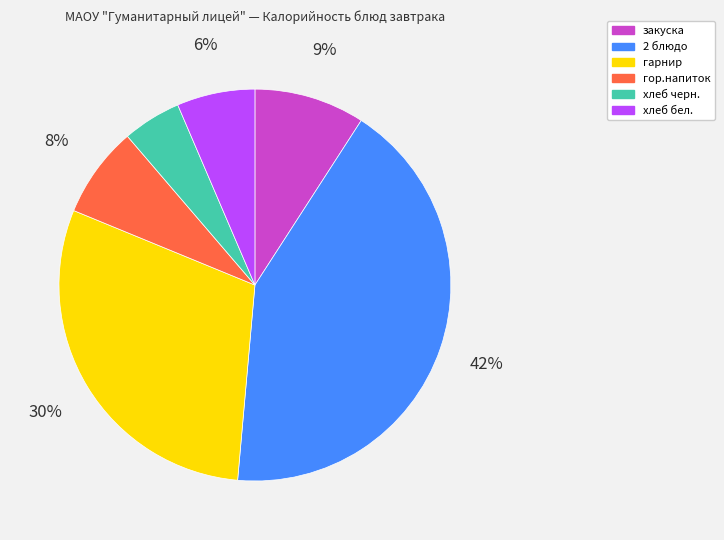

What percentage is the 2 блюдо slice, to the nearest percent?

42%